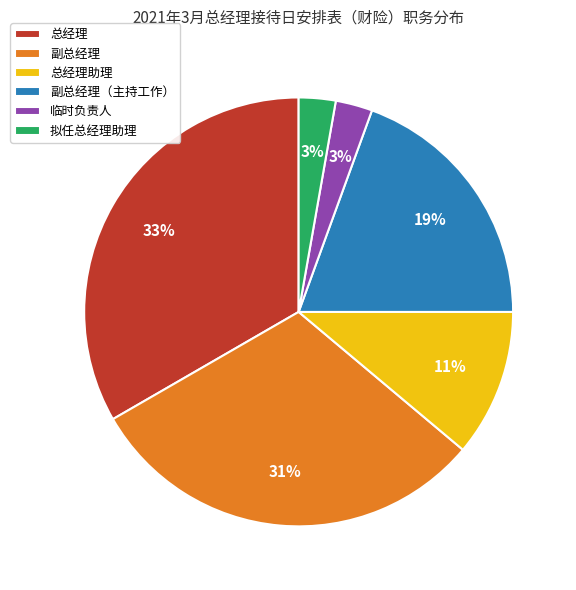

To the nearest percent, what is the average slice percentage?

17%